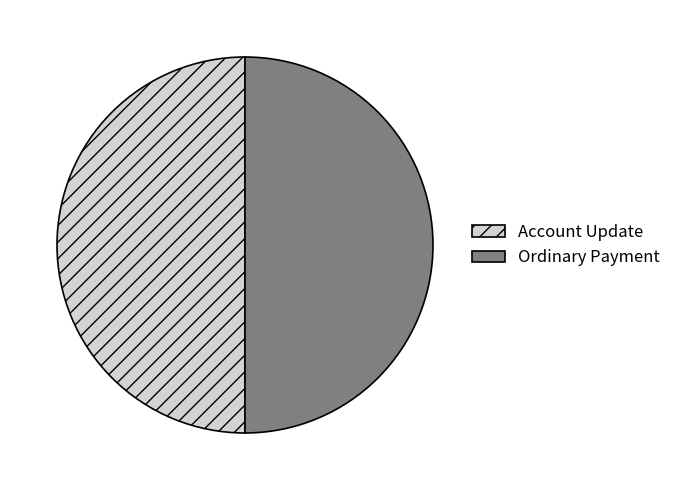

Do Account Update and Ordinary Payment together represent more than half of the pie?

Yes